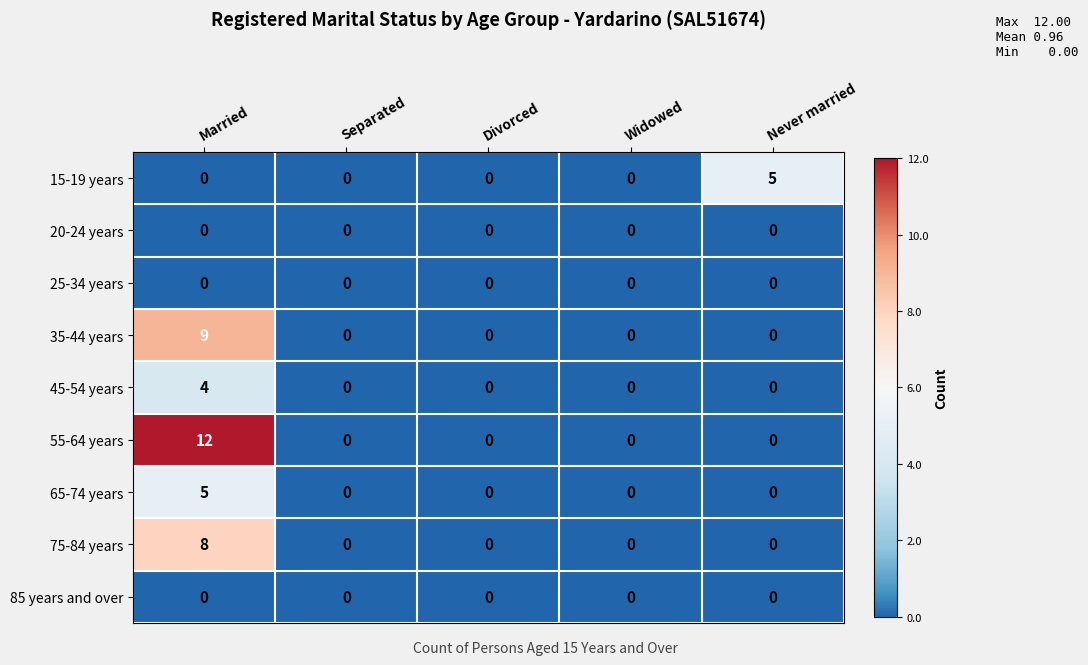

Is the value of 25-34 years at Widowed greater than the value of 75-84 years at Married?

No